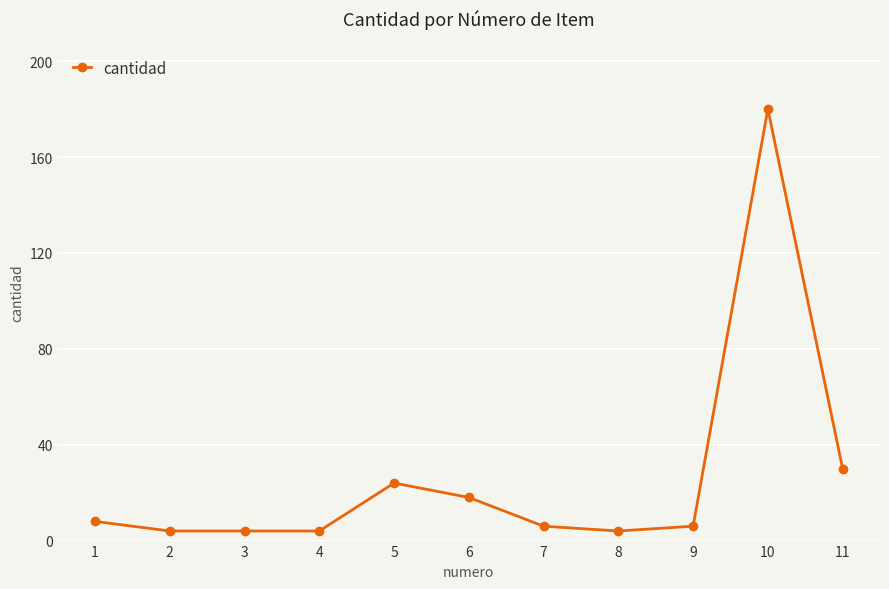

What is the difference between the second highest and minimum values?

26